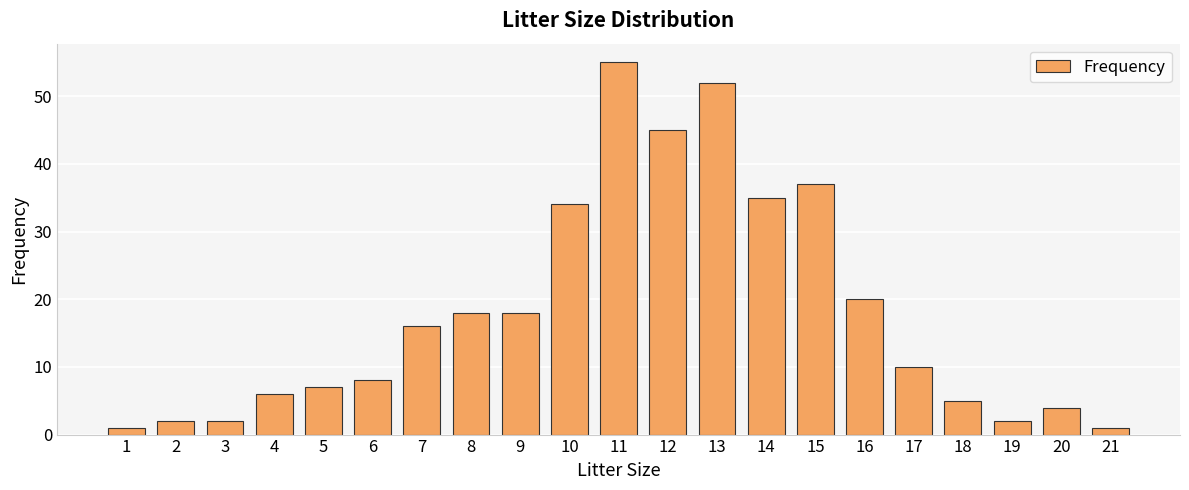

Read the value at 20, to the nearest 5.

5